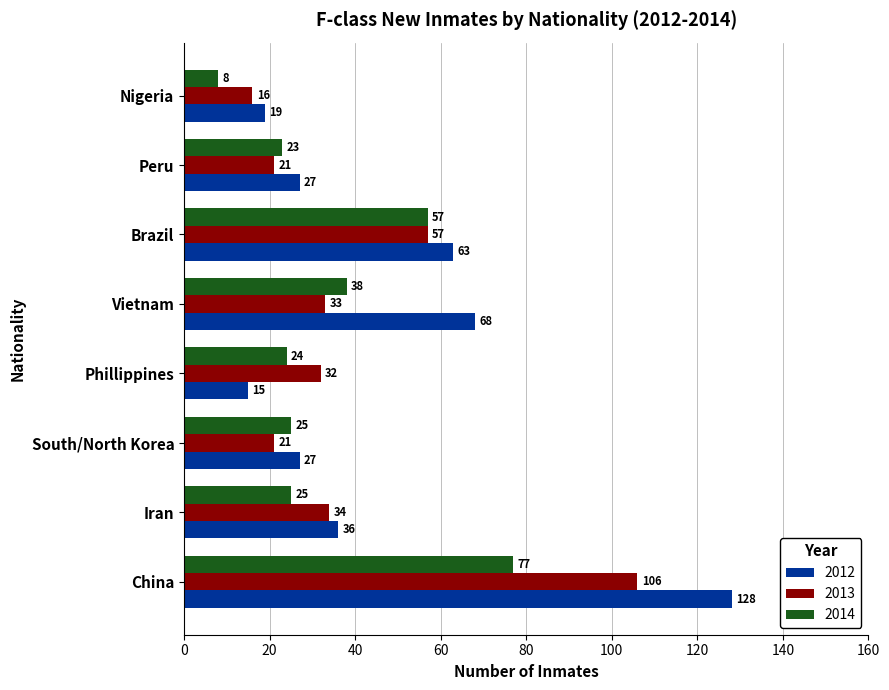

What is the difference between the maximum and minimum values in the 2013 series?

90